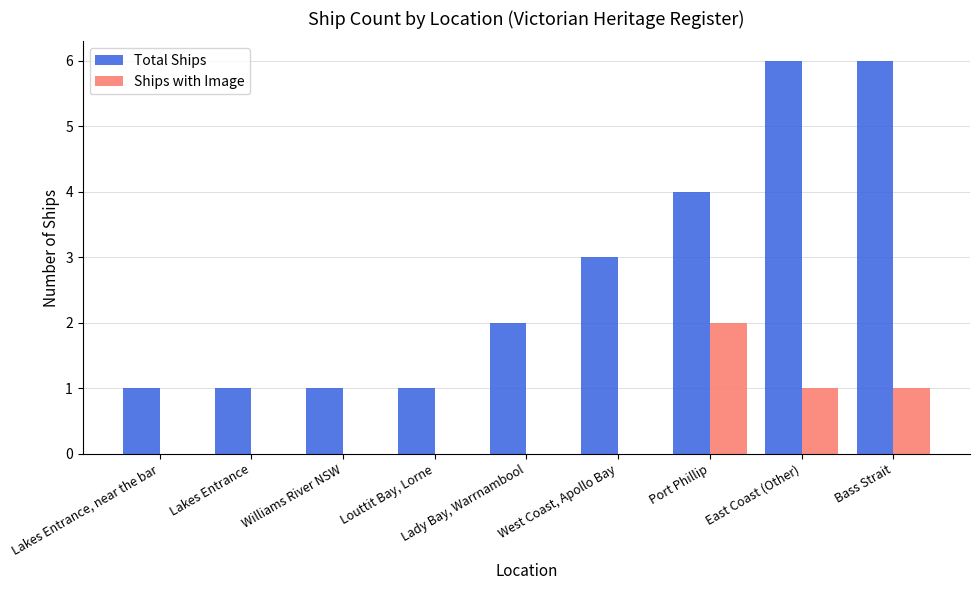

Which series has the largest total across all categories?

Total Ships